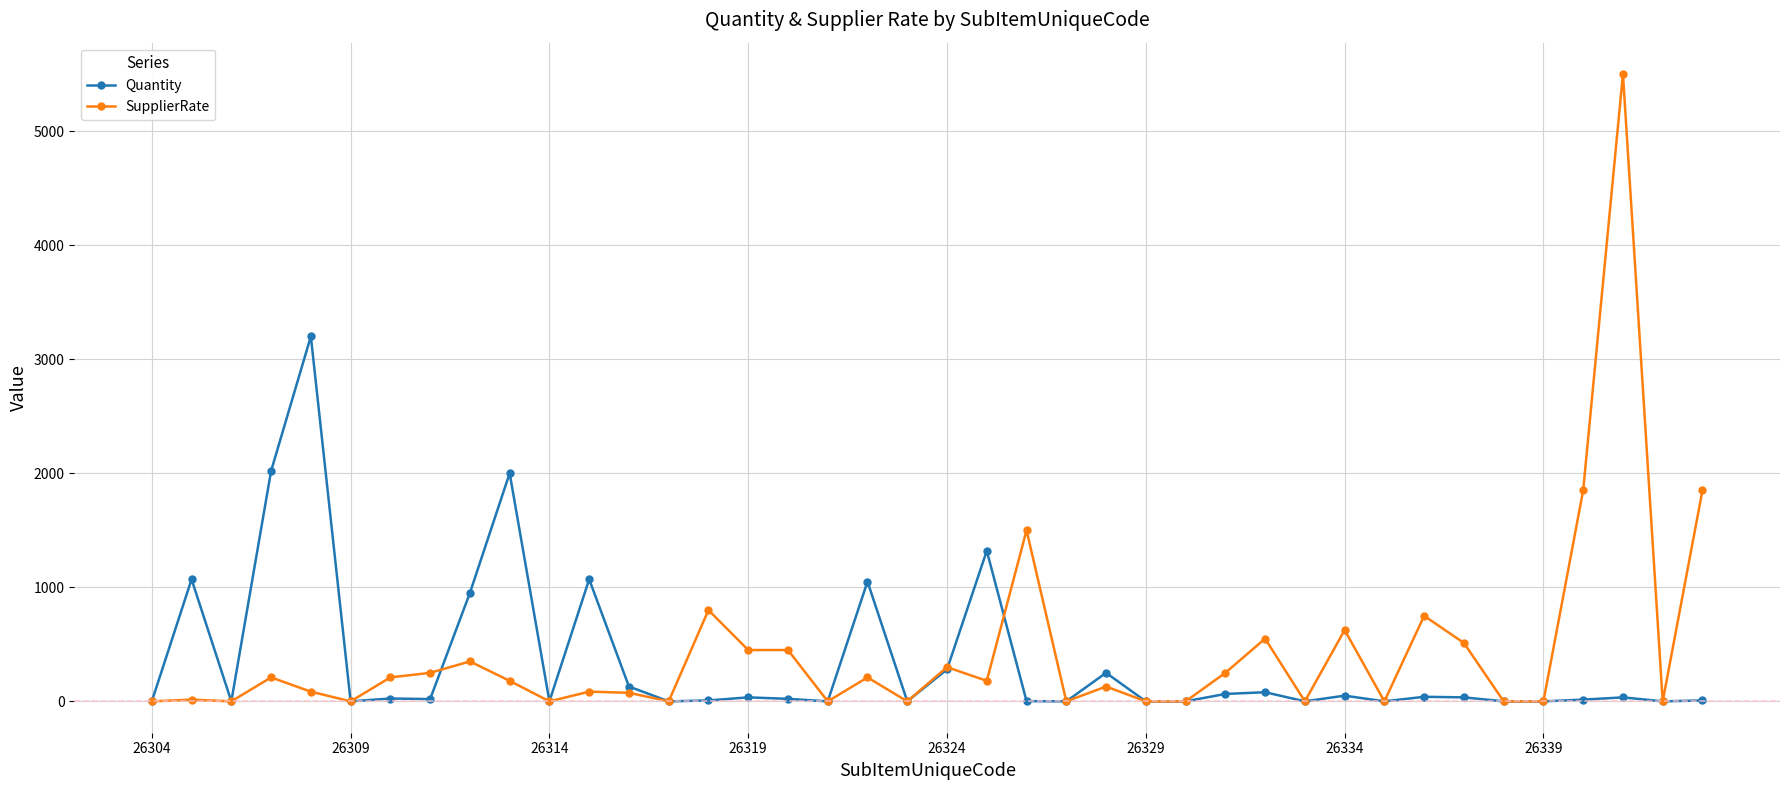

List the series in order of their overall mean, highest first.

SupplierRate, Quantity